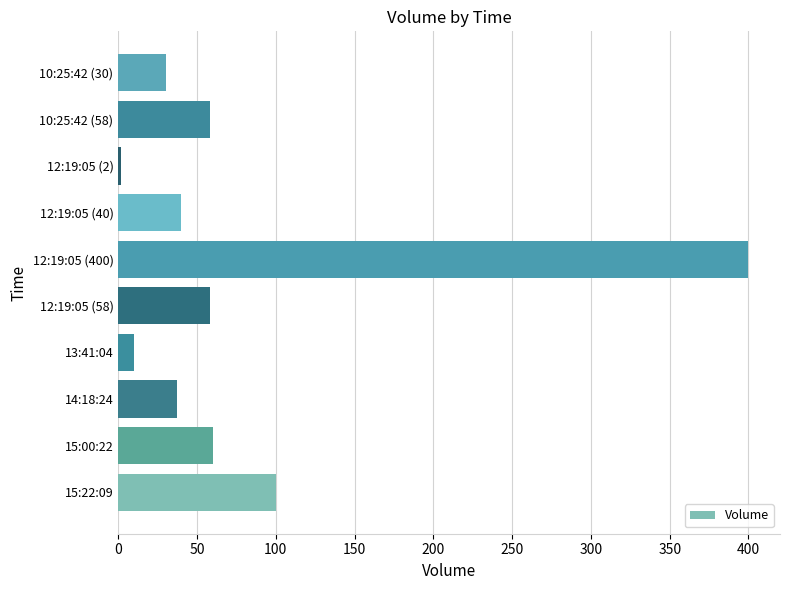

Does the chart contain any negative values?

No